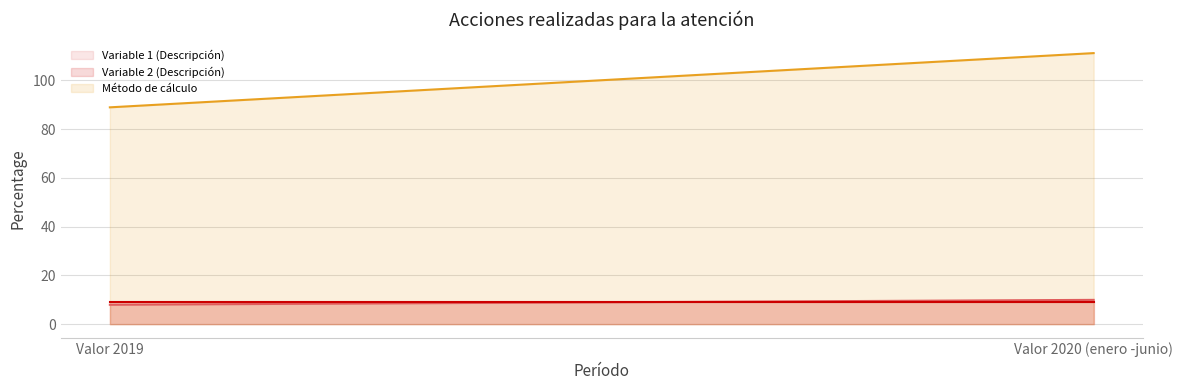

What is the value of the Variable 2 (Descripción) point at the 2nd from the left?

9.0